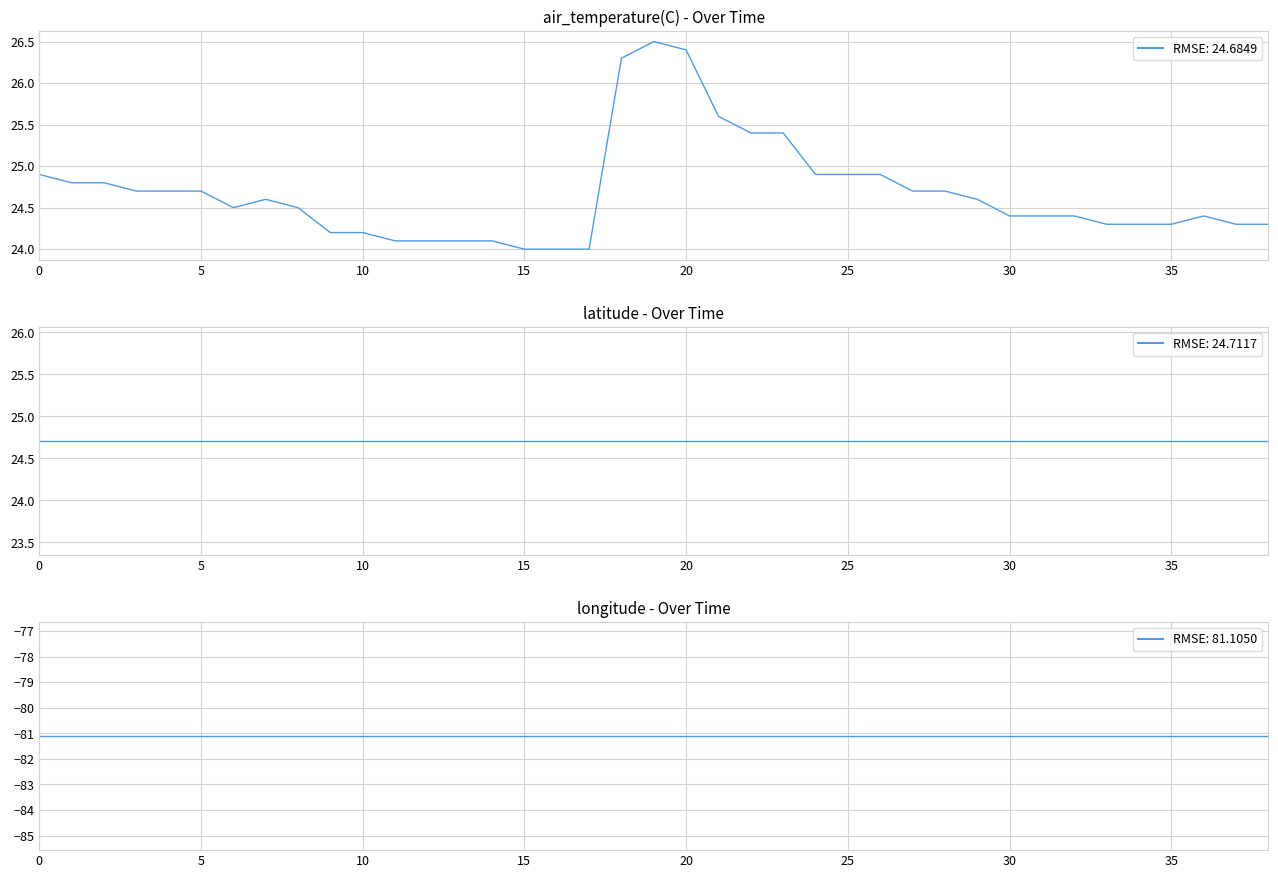

Is it true that latitude equals 24.7 at 37?

True